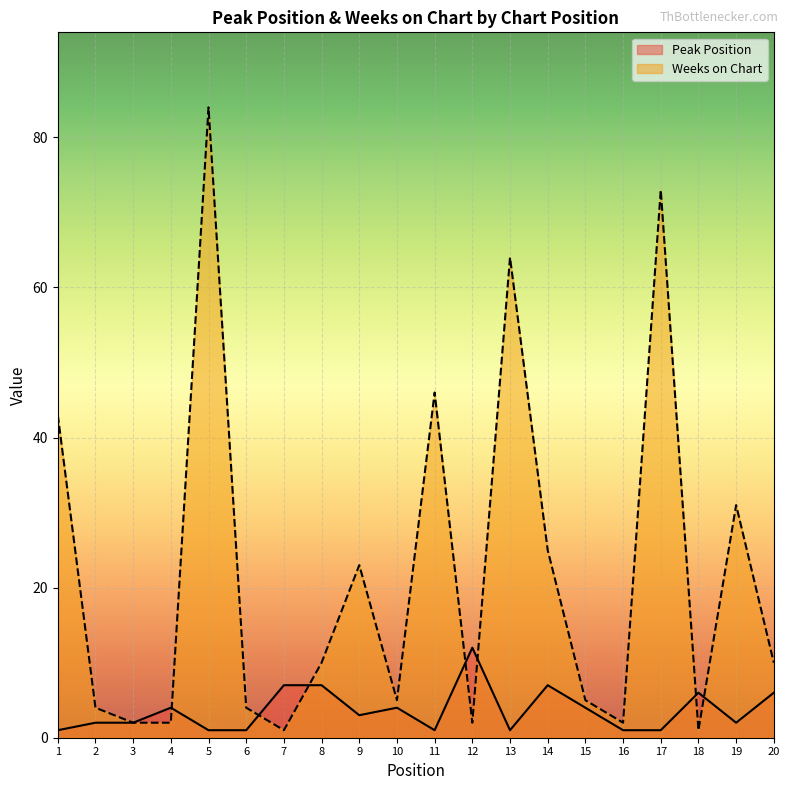

Does the chart display data point markers on the line(s)?

No